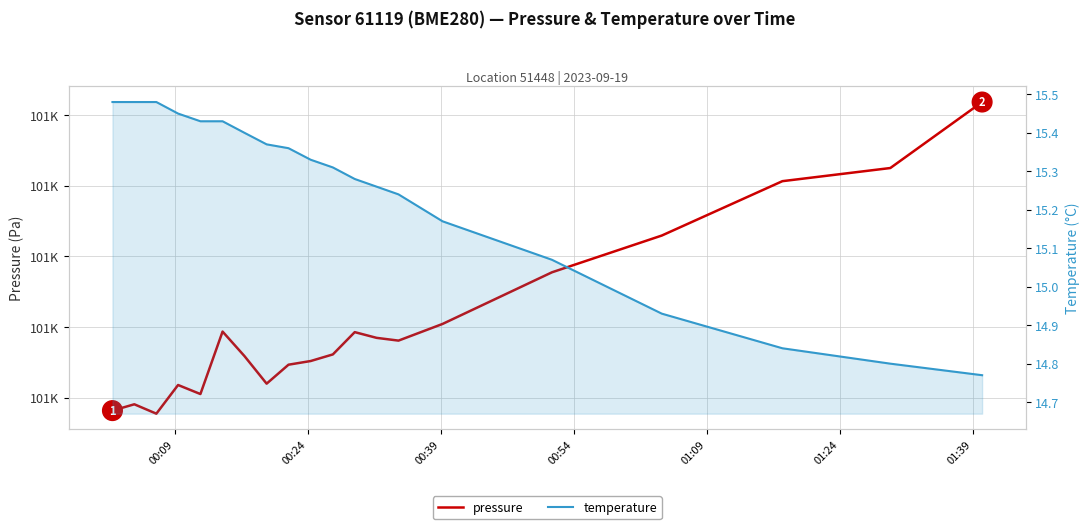

True or false: temperature and pressure cross at least once.

False